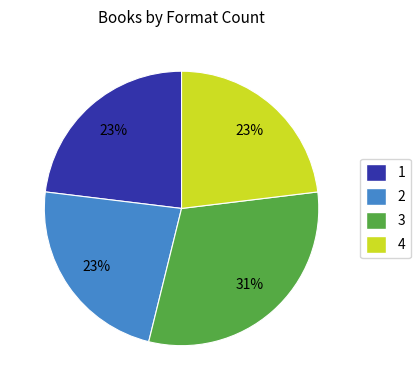

Is there any slice that represents more than half of the pie?

No